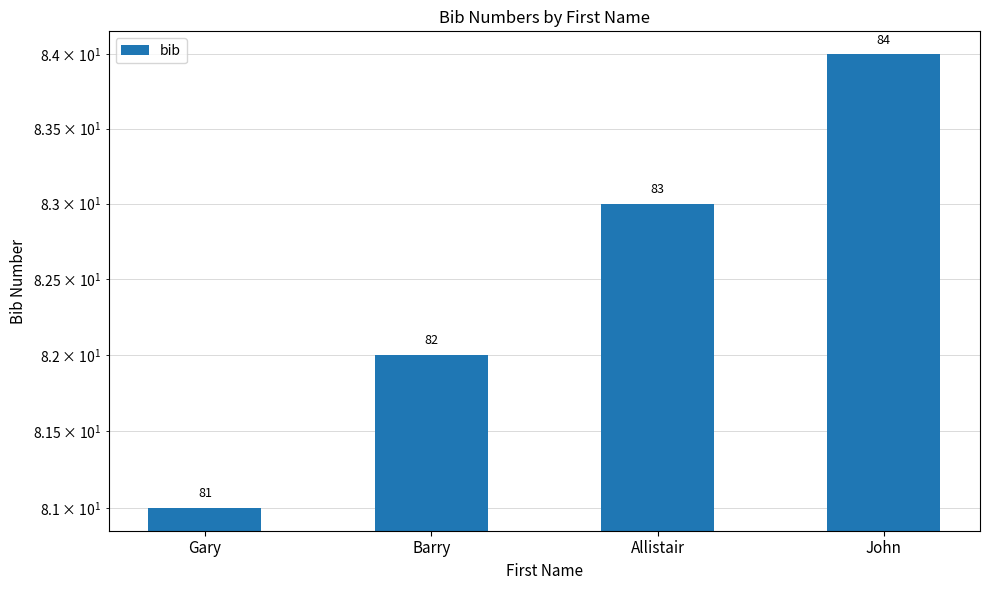

How many bars are there in total?

4